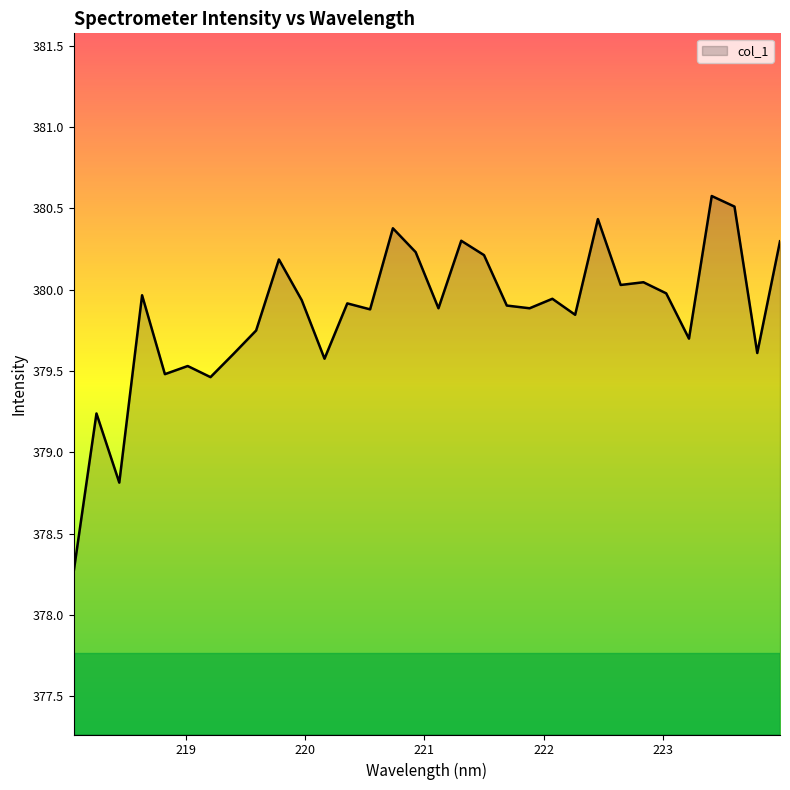

What is the difference between the maximum and minimum values?

2.3